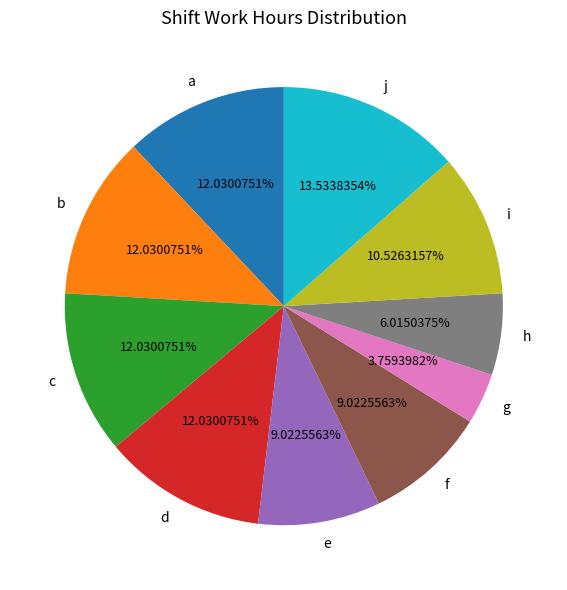

Approximately how many times larger is the value at h compared to f?

0.7